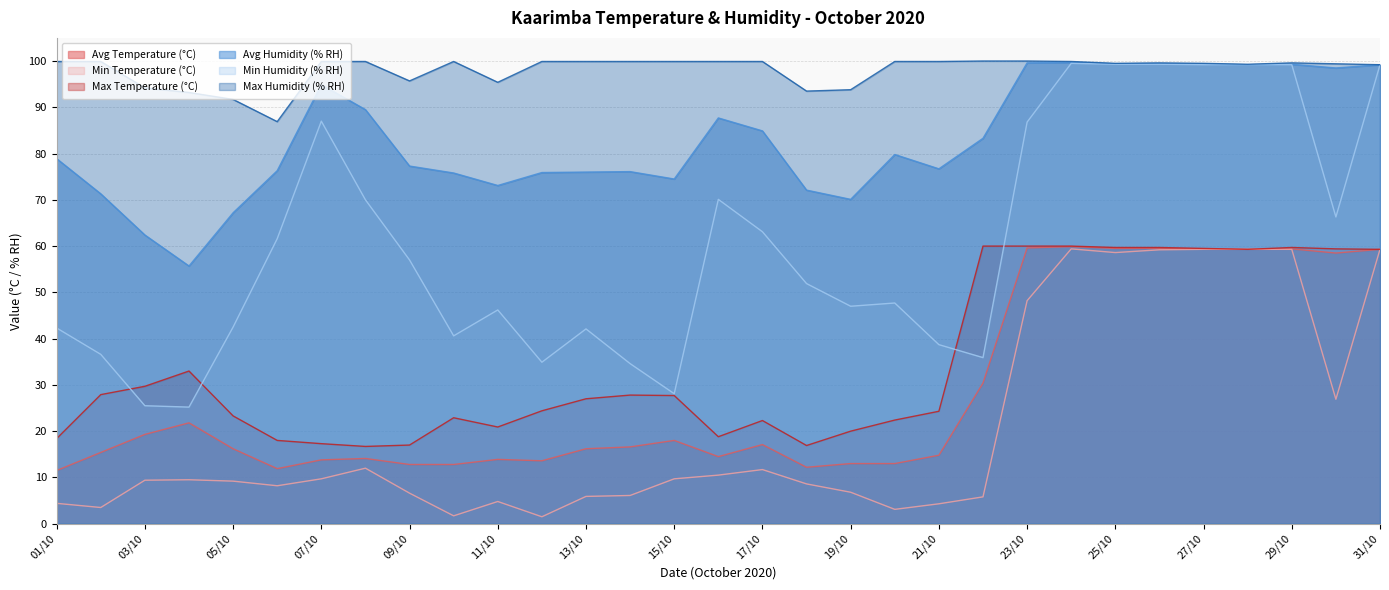

What is the difference between the maximum and minimum values in the Avg Humidity (% RH) series?

44.0